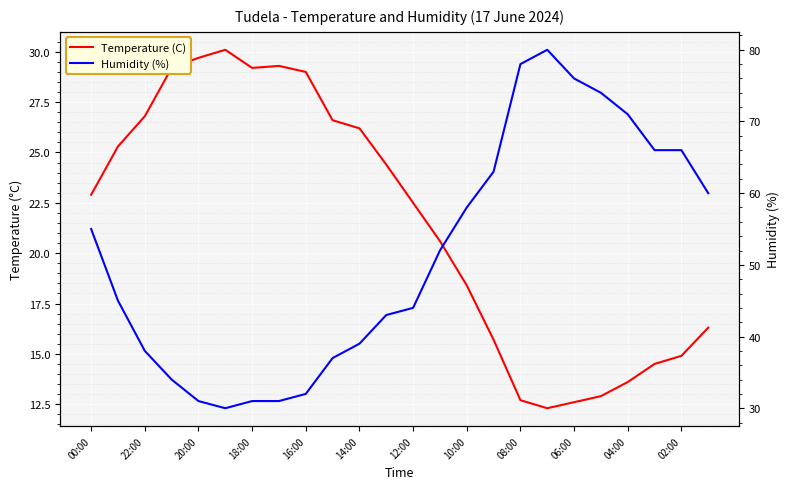

In Humidity (%), how many points are lower than both neighbors (excluding endpoints)?

1